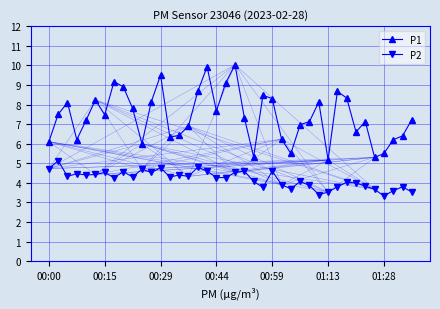

Which series has the largest total across all categories?

P1